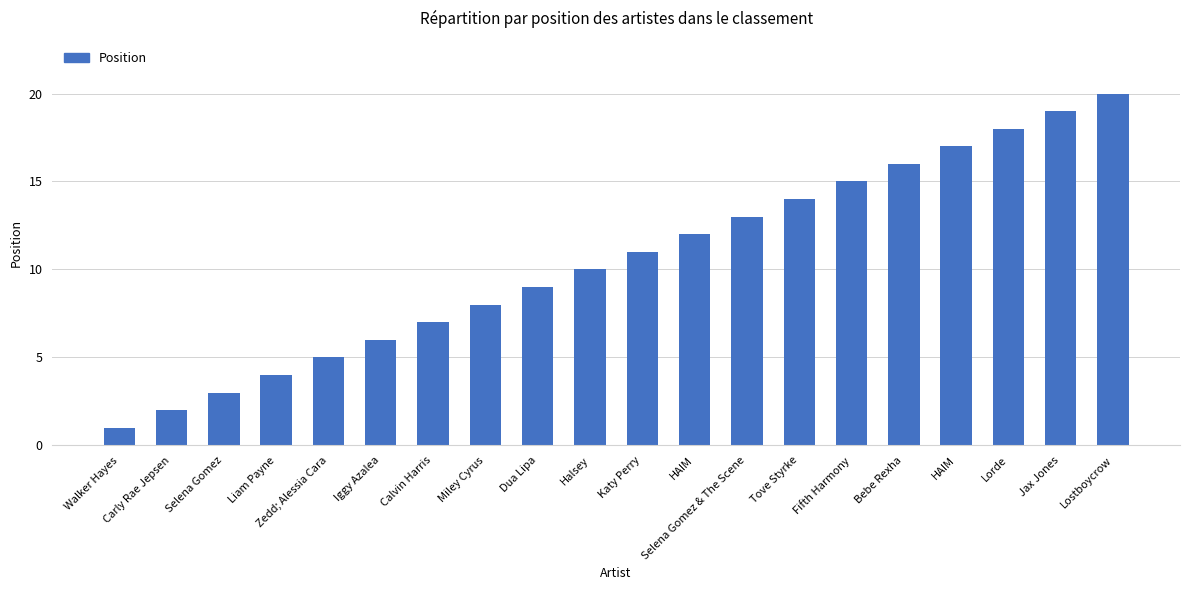

Which has a higher value, Katy Perry or Zedd; Alessia Cara?

Katy Perry